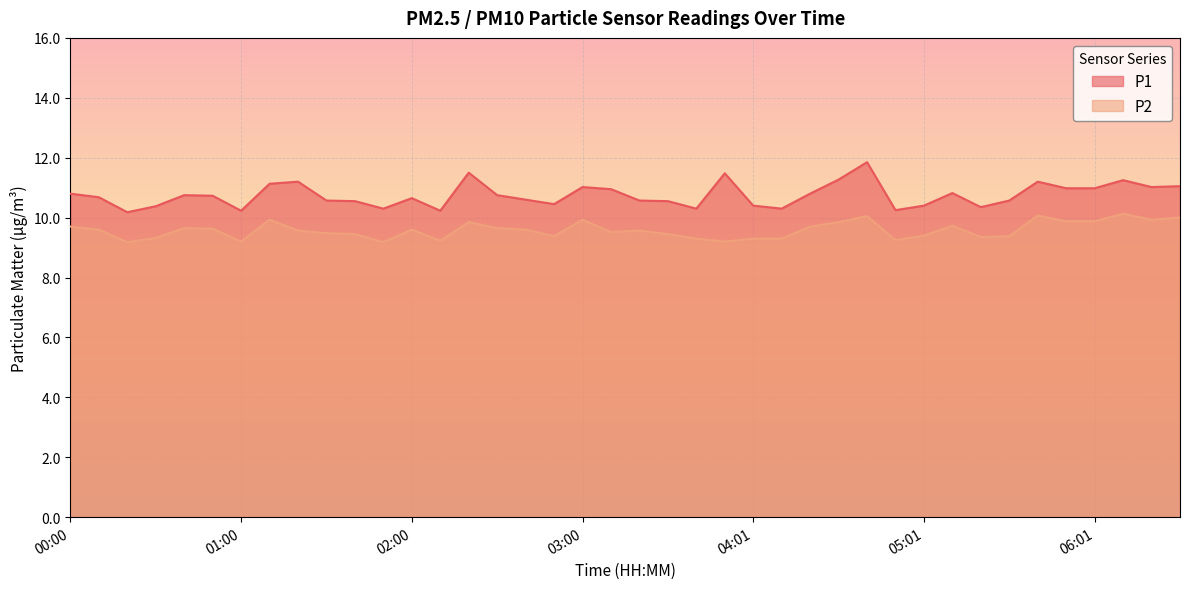

The value of P2 at 04:51 is 15.4. True or false?

False